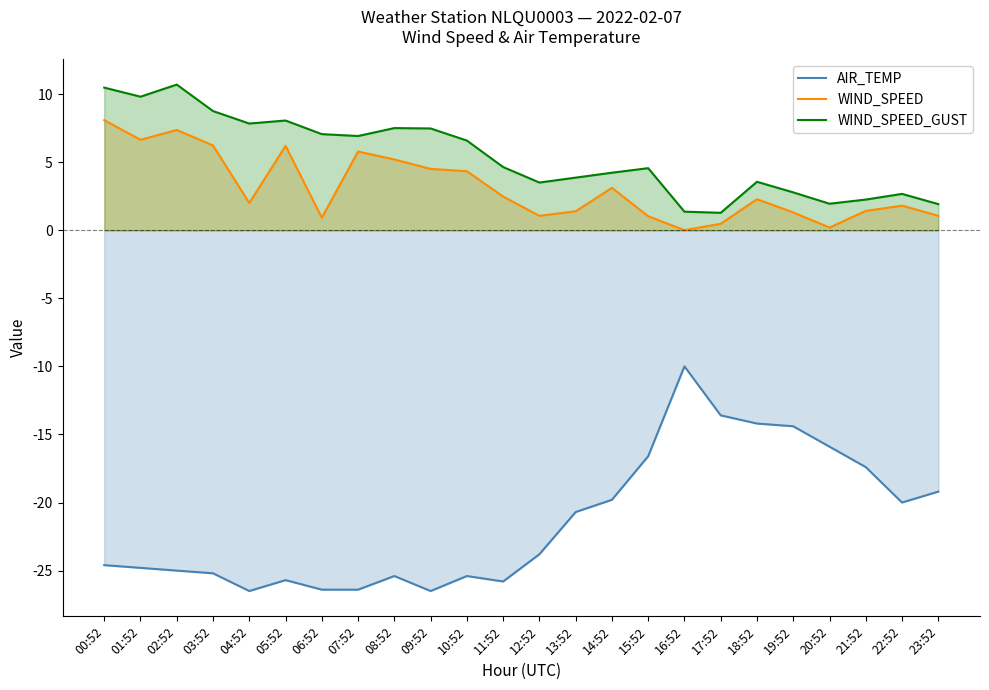

Rank the categories by WIND_SPEED_GUST value from highest to lowest.

02:52, 00:52, 01:52, 03:52, 05:52, 04:52, 08:52, 09:52, 06:52, 07:52, 10:52, 11:52, 15:52, 14:52, 13:52, 18:52, 12:52, 19:52, 22:52, 21:52, 20:52, 23:52, 16:52, 17:52